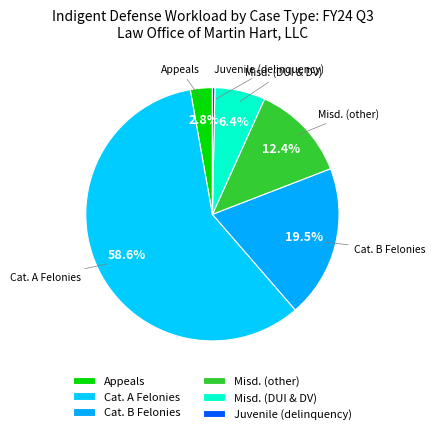

How many slices are in this pie chart?

6